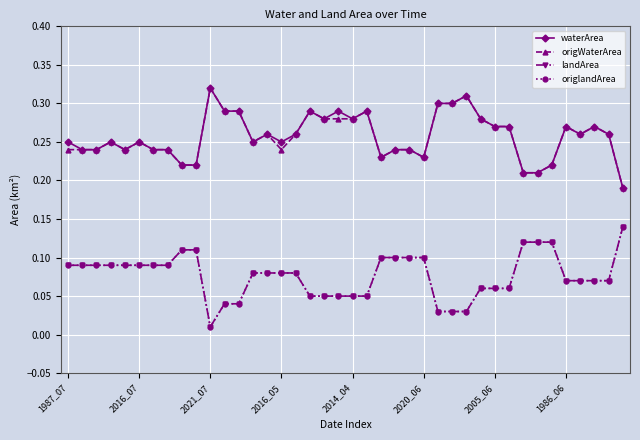

At how many categories does at least one series exceed 0?

40